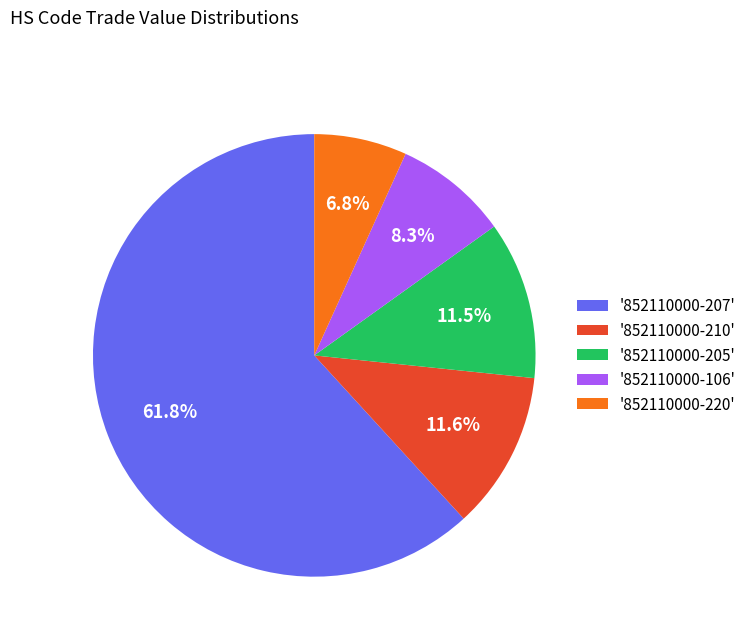

Is there a majority slice in this chart?

Yes